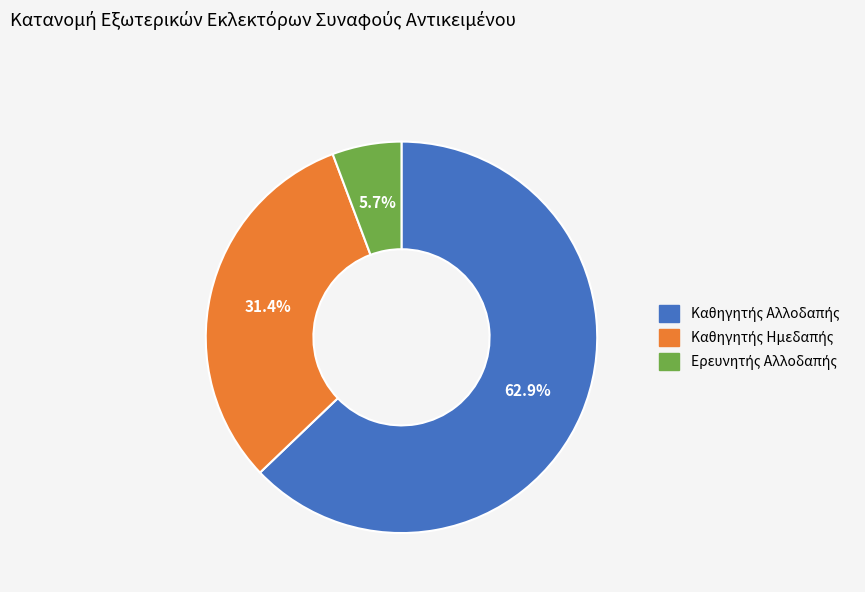

What is the largest slice in the pie chart?

Καθηγητής Αλλοδαπής